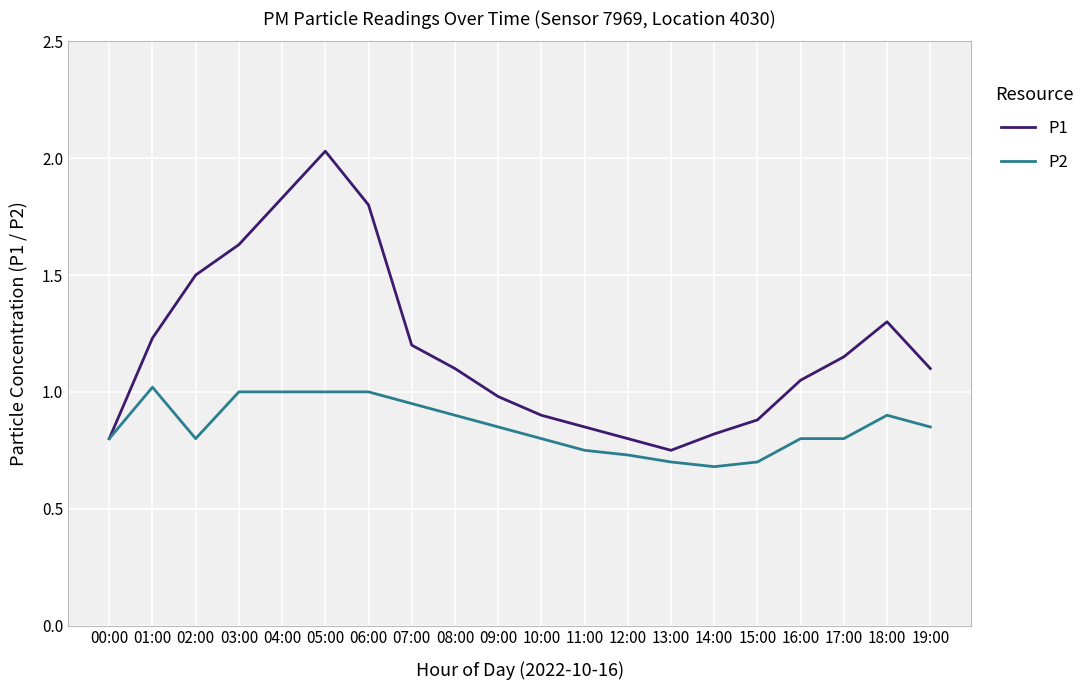

Which label corresponds to the largest value in the chart?

05:00